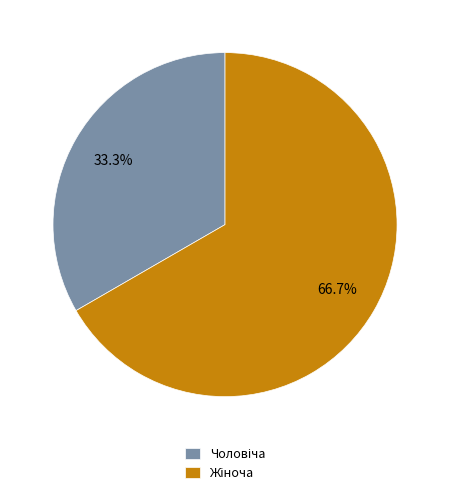

Does any single category account for the majority?

Yes